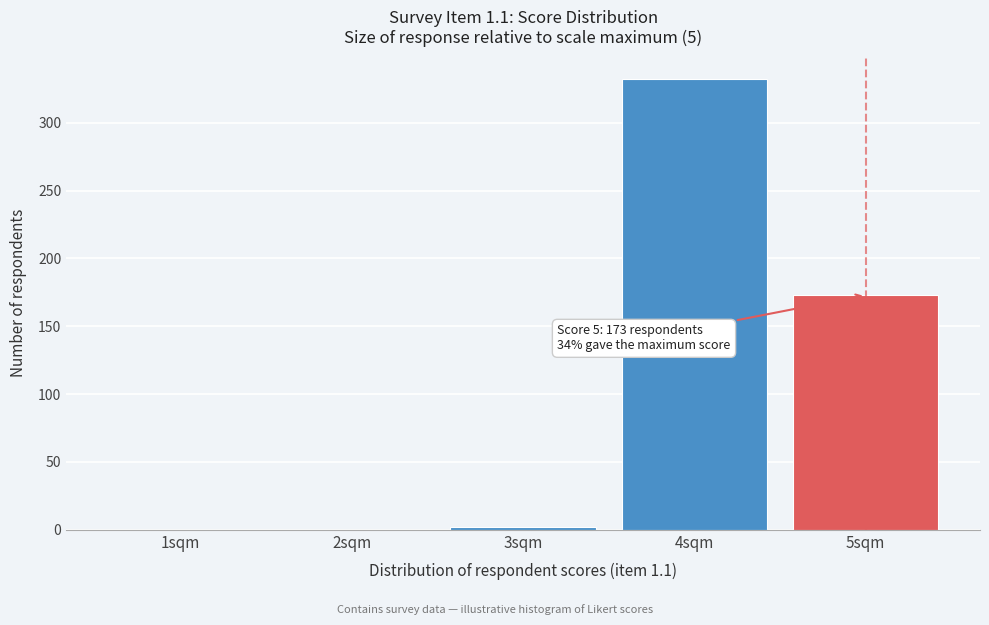

Reading right to left, what are all the values shown in this chart?

5sqm=173	4sqm=332	3sqm=2	2sqm=0	1sqm=0